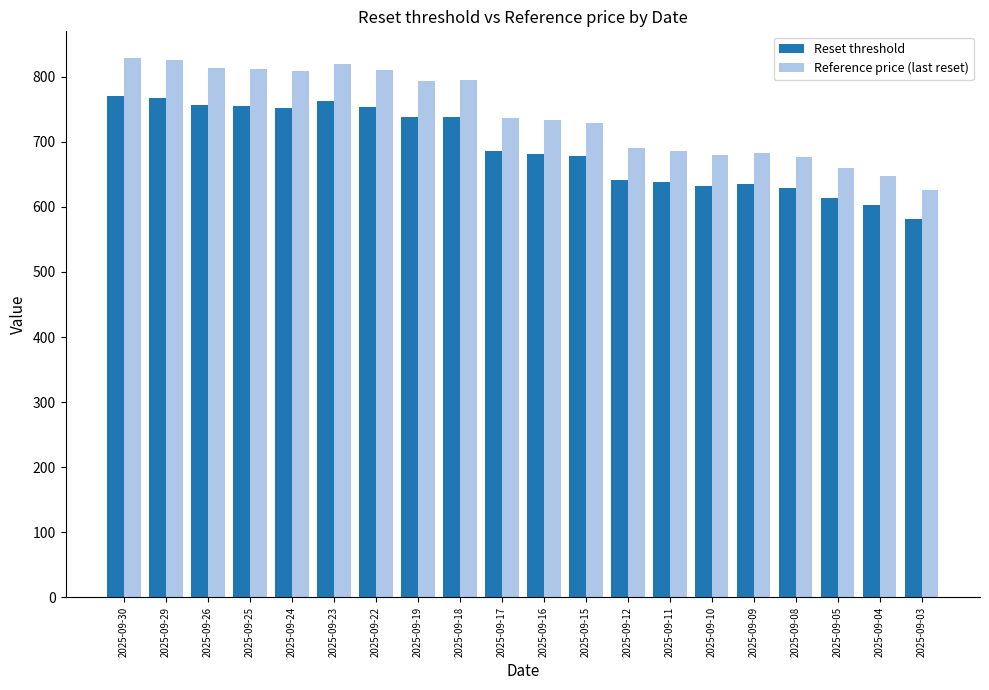

Does the chart contain stacked bars?

No